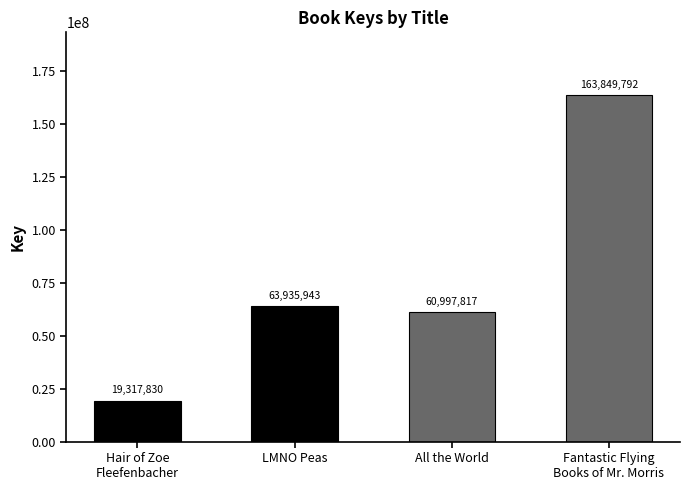

How many values exceed 63935943?

1